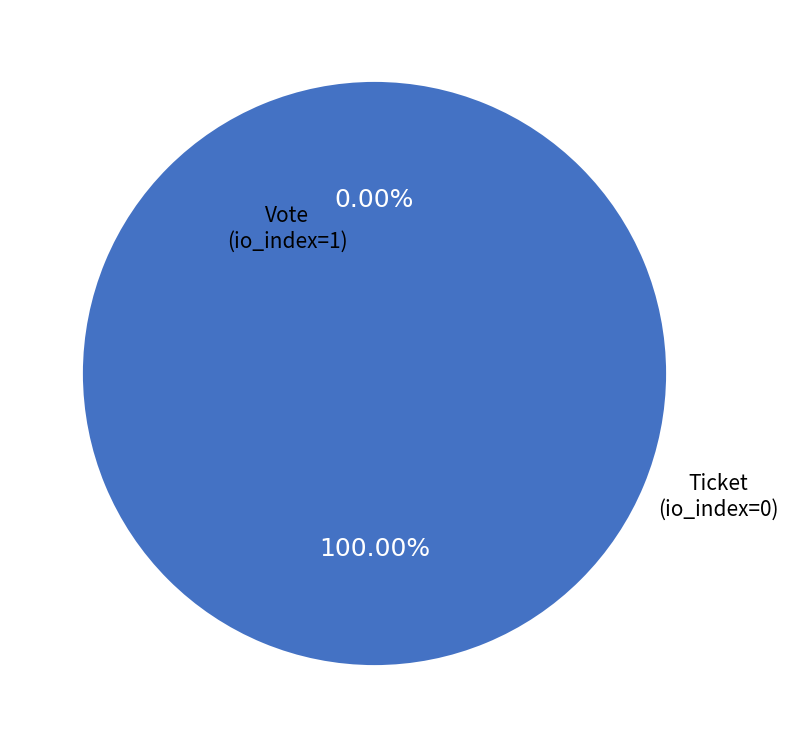

Which slice represents more than half of the pie?

Vote
(io_index=1)